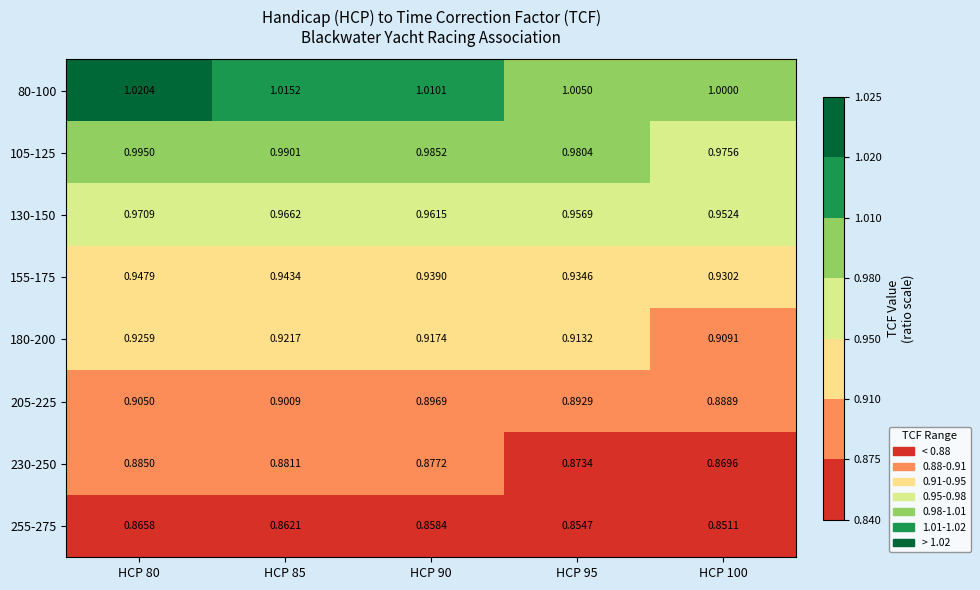

Is the value of 105-125 at HCP 80 greater than the value of 130-150 at HCP 90?

Yes